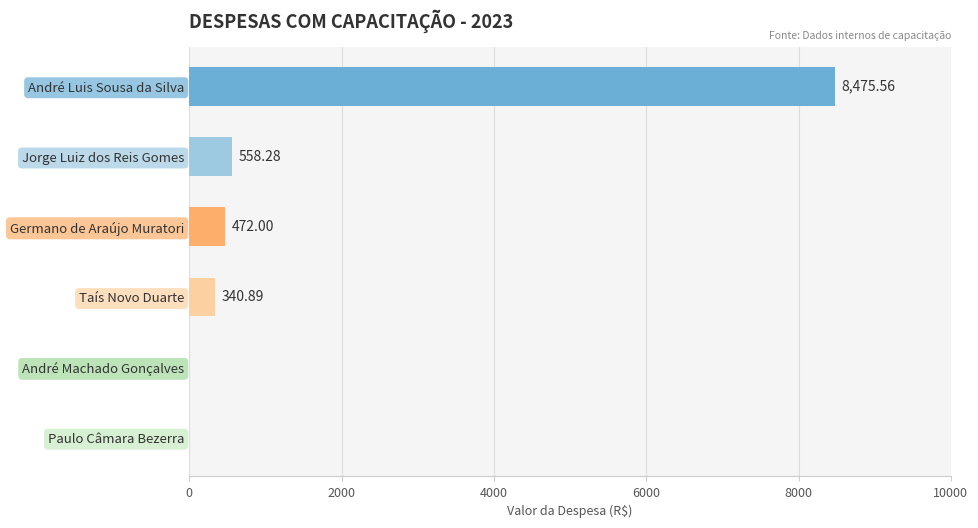

At which category does the chart reach its peak across all series?

André Luis Sousa da Silva